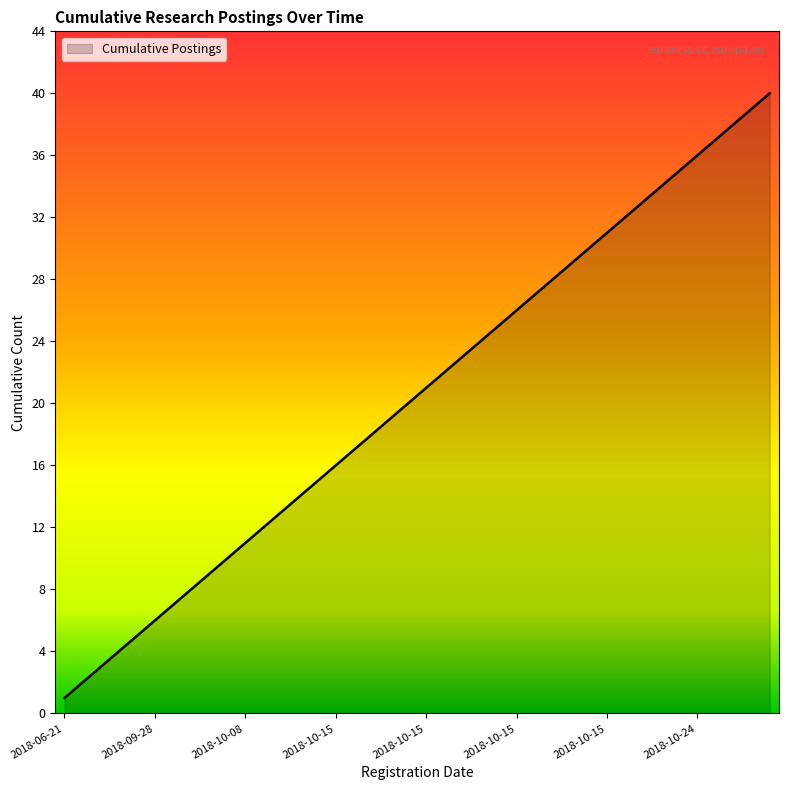

How many distinct data groups are displayed?

1